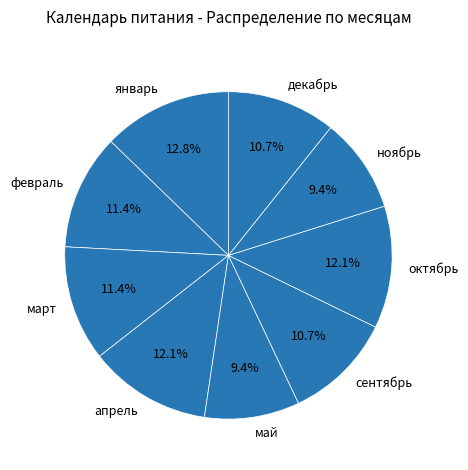

How many slices are in this pie chart?

9